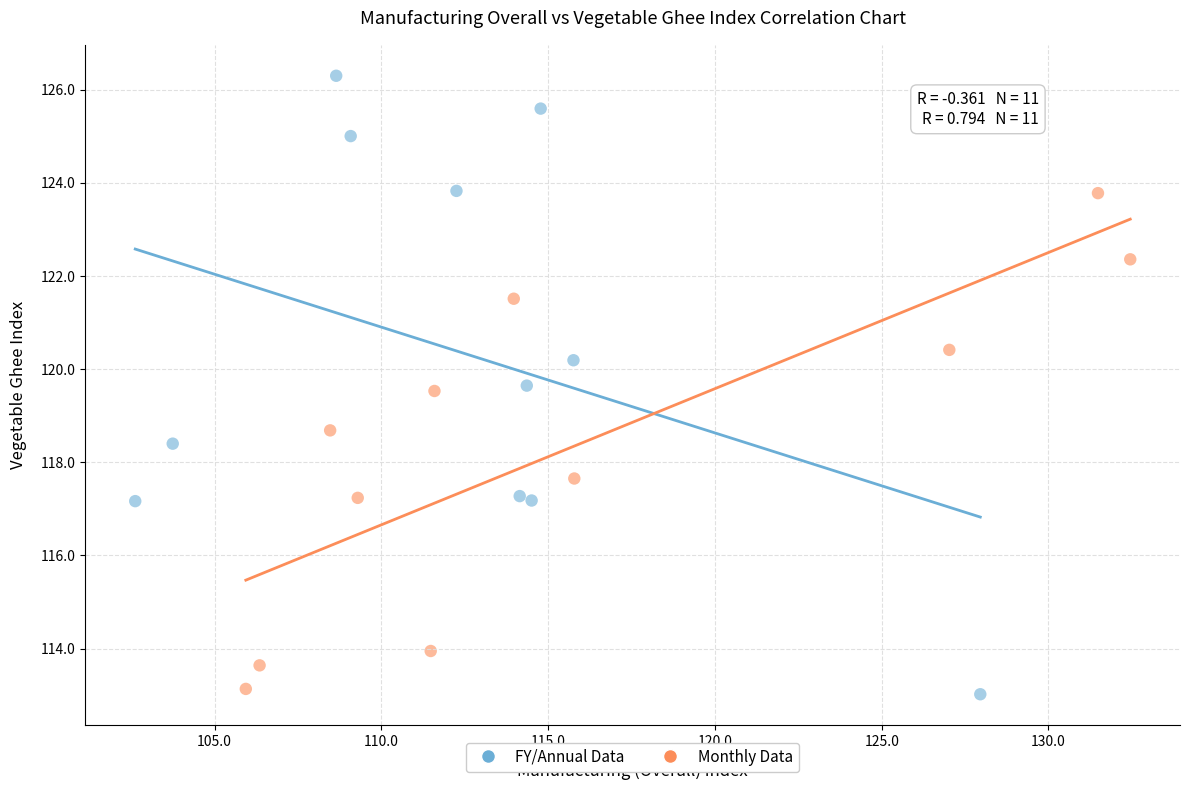

Which series has the widest spread of Y values?

FY/Annual Data